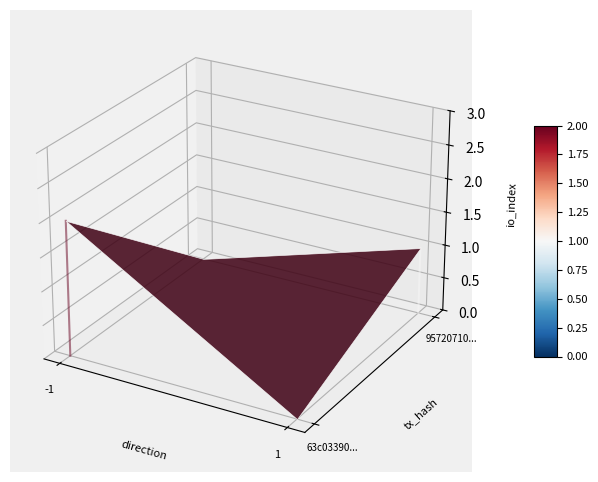

Count the values in the range 0 to 1.

1